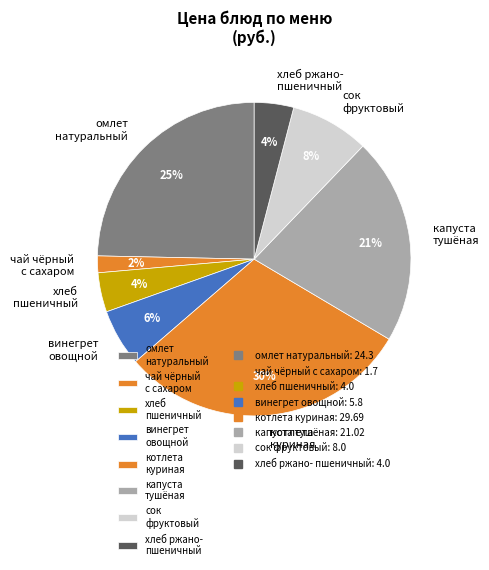

Which has a higher value, чай чёрный с сахаром or хлеб ржано- пшеничный?

хлеб ржано- пшеничный